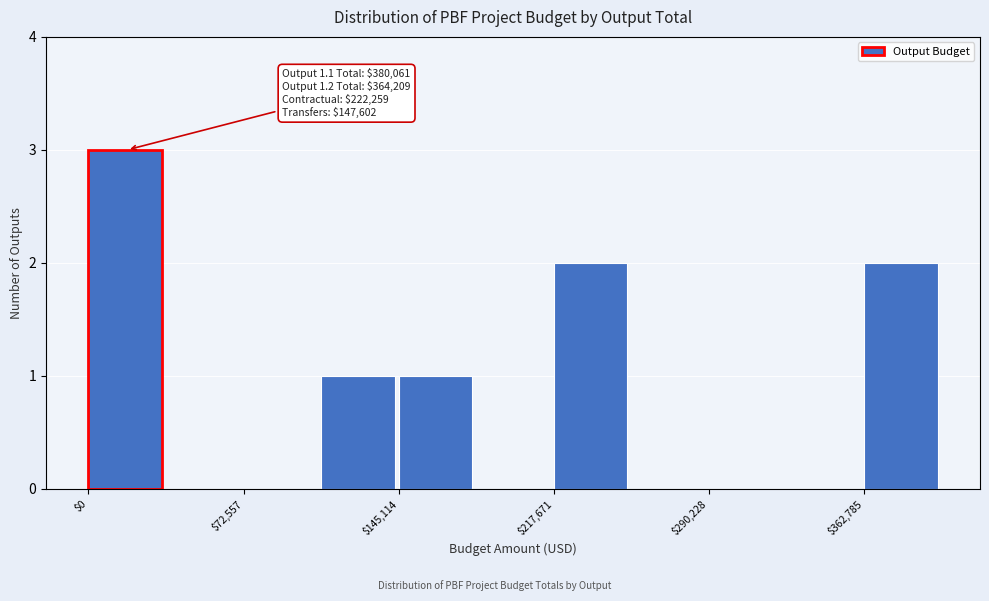

Read against the x-axis, roughly where is the centre of the tallest bar?

20000